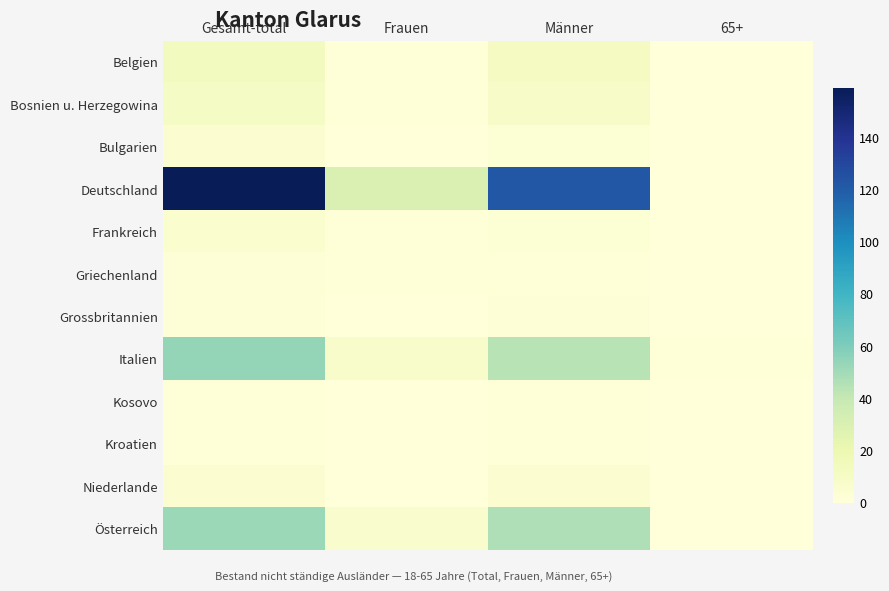

Reading right to left, extract all data points from this chart.

Belgien: 65+=0	Männer=12	Frauen=1	Gesamt-total=13
Bosnien u. Herzegowina: 65+=0	Männer=9	Frauen=1	Gesamt-total=10
Bulgarien: 65+=0	Männer=3	Frauen=0	Gesamt-total=4
Deutschland: 65+=0	Männer=122	Frauen=30	Gesamt-total=159
Frankreich: 65+=0	Männer=3	Frauen=1	Gesamt-total=5
Griechenland: 65+=0	Männer=1	Frauen=1	Gesamt-total=2
Grossbritannien: 65+=0	Männer=2	Frauen=0	Gesamt-total=2
Italien: 65+=1	Männer=44	Frauen=7	Gesamt-total=54
Kosovo: 65+=0	Männer=1	Frauen=0	Gesamt-total=1
Kroatien: 65+=0	Männer=1	Frauen=0	Gesamt-total=1
Niederlande: 65+=0	Männer=4	Frauen=0	Gesamt-total=4
Österreich: 65+=0	Männer=46	Frauen=6	Gesamt-total=52